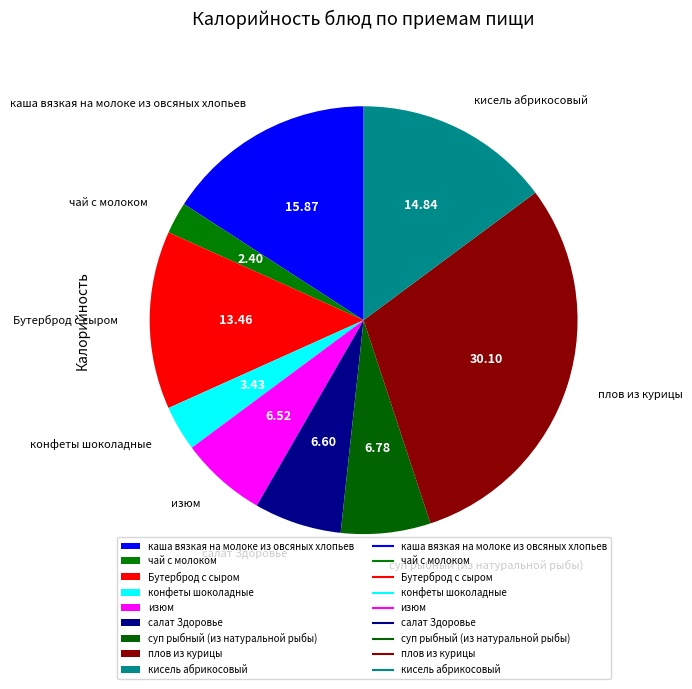

Is there a majority slice in this chart?

No